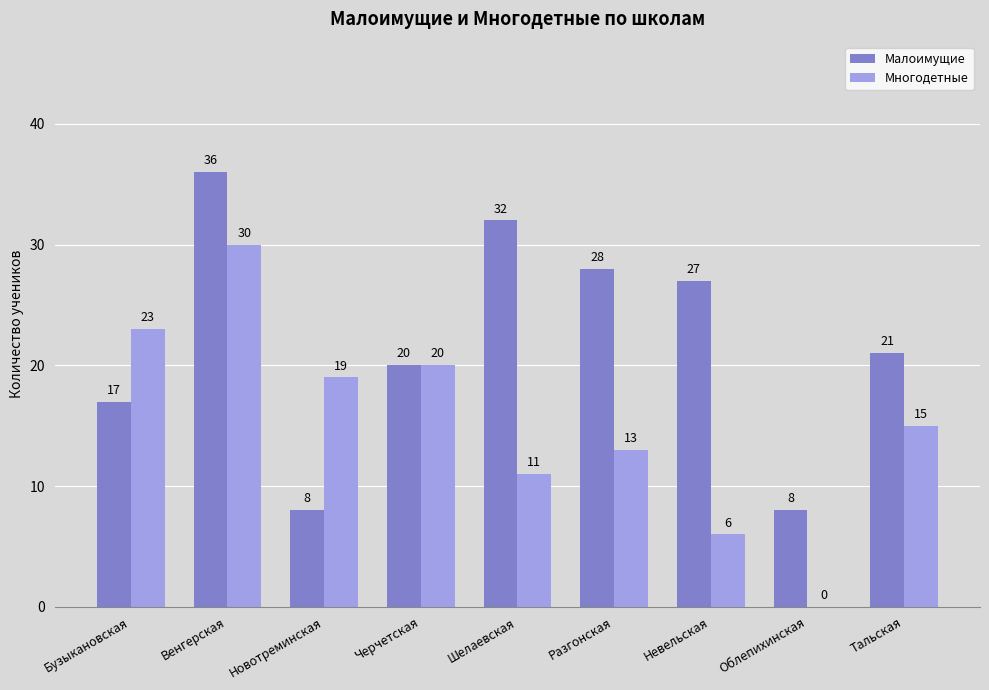

How many distinct data groups are displayed?

2